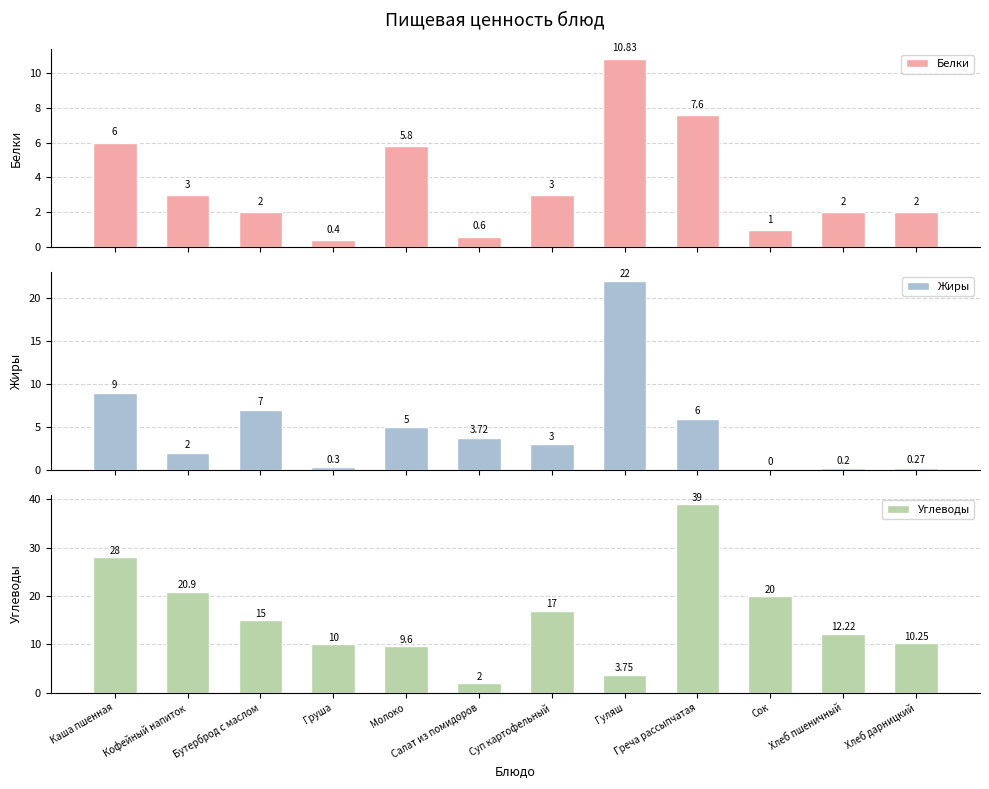

How many groups of bars are there?

12